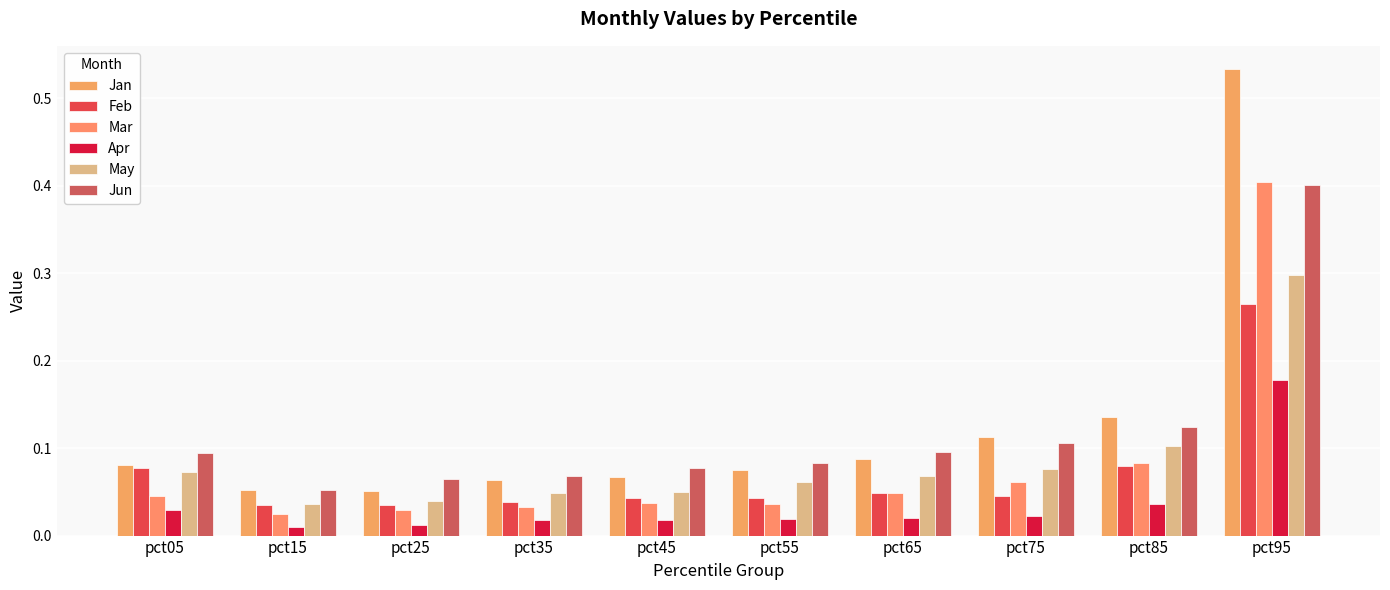

Which series has the widest spread of values?

Jan